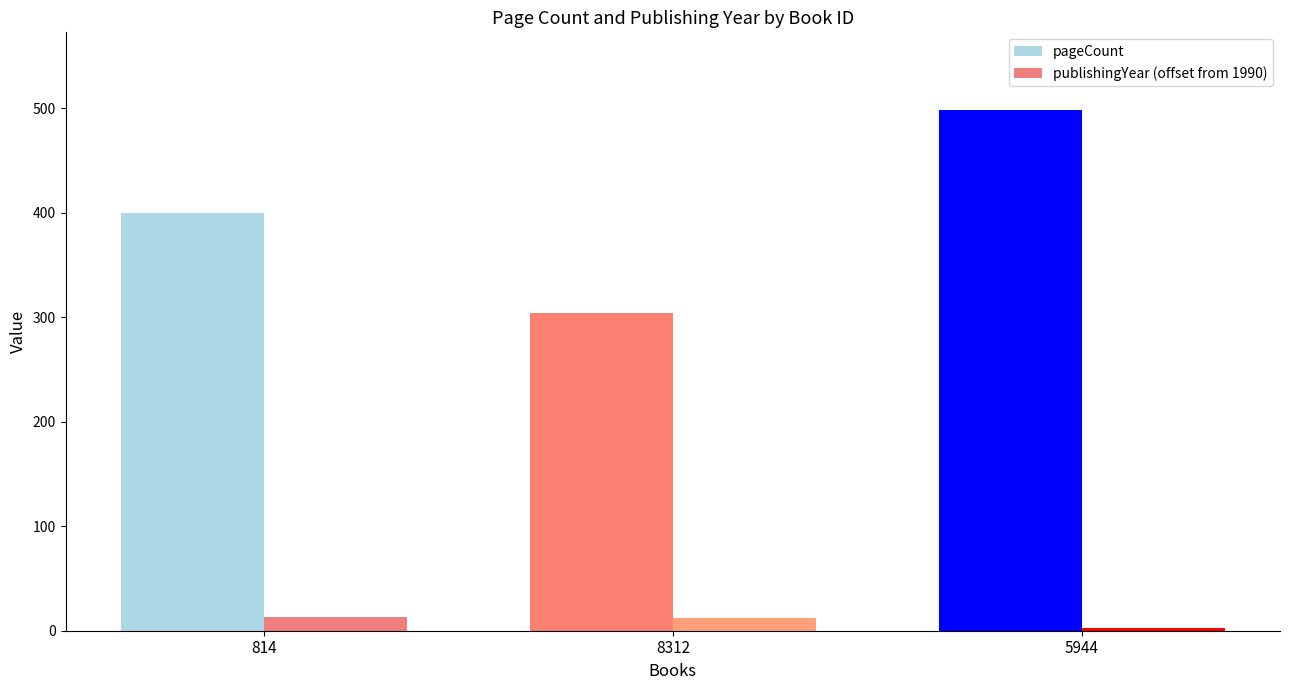

At which category is the sum across all series the highest?

5944